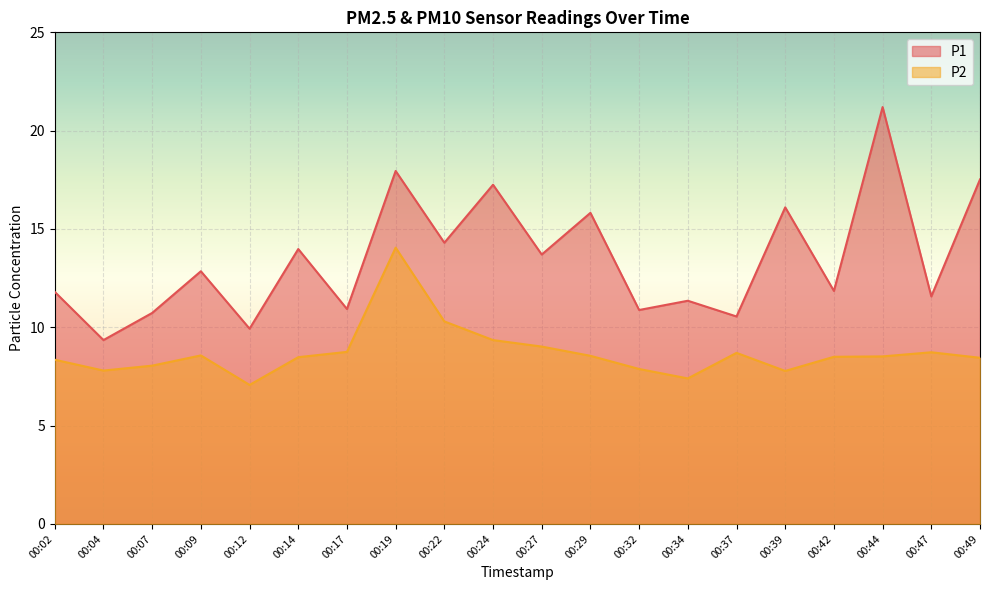

What is the lowest value of the P1 series?

9.3